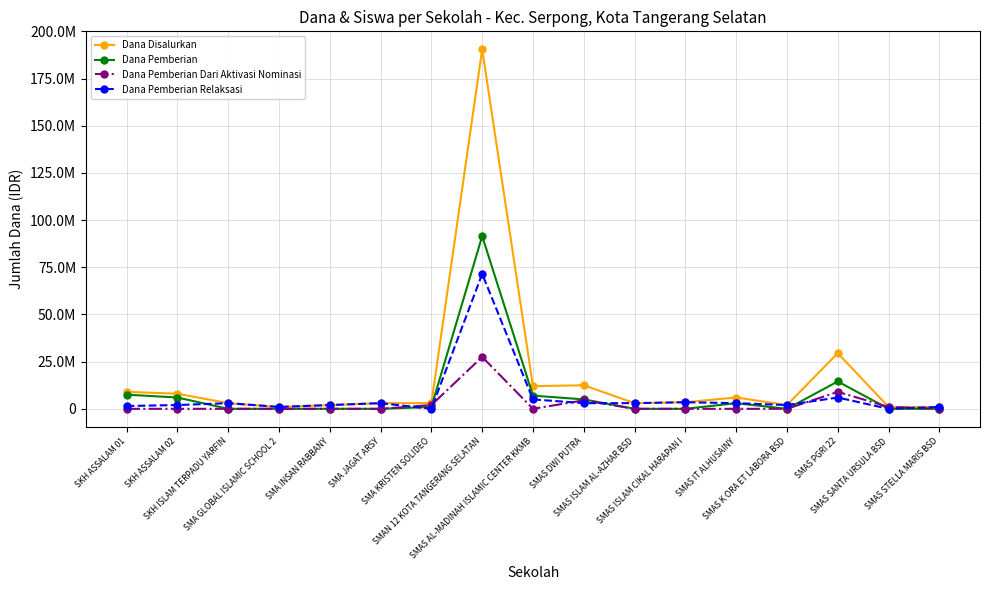

What is the average value of the Dana Pemberian Relaksasi series?

6500000